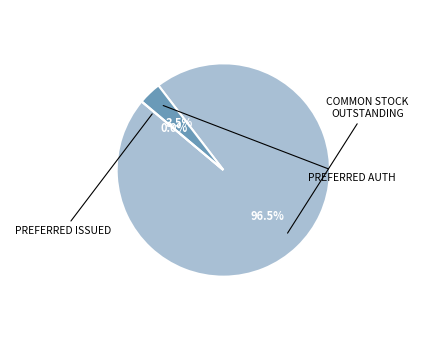

To the nearest percent, what is the average slice percentage?

33%